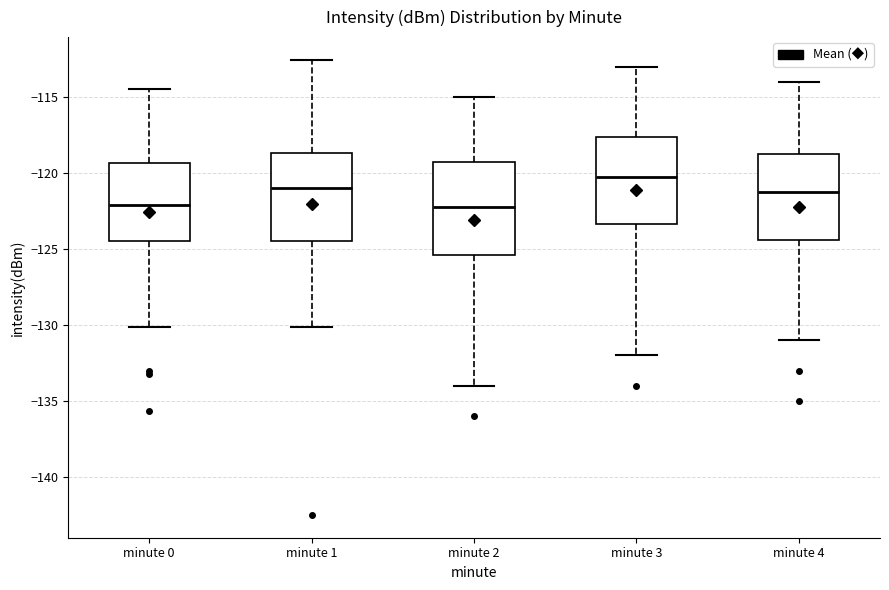

Where does the lower whisker of the box for minute 4 end on the y-axis? The values are not printed on the chart, so give them approximately, as read against the axis.

-131.0